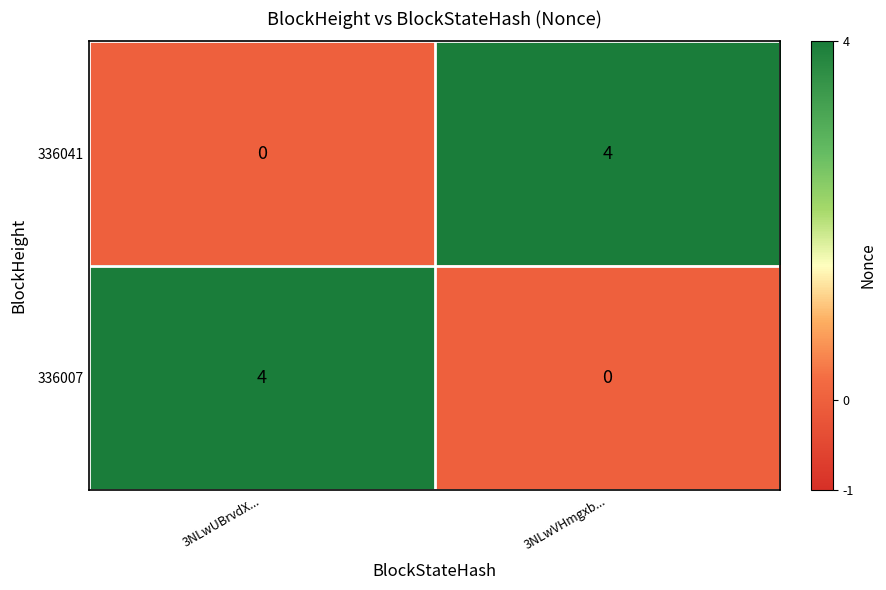

What is the difference between the maximum and minimum values in the 336007 series?

4